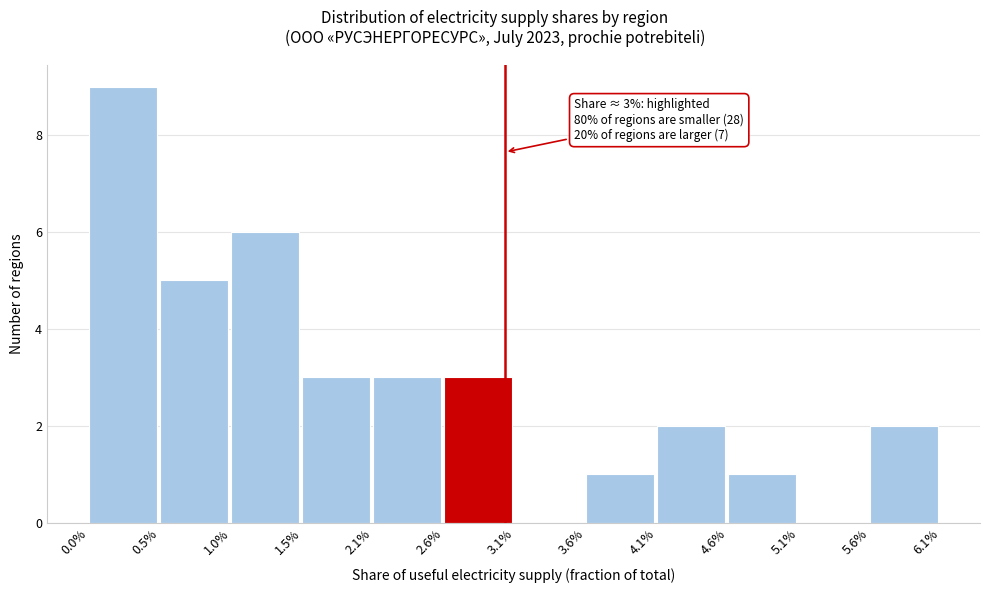

Reading left to right, list all the values displayed in this chart.

0.0%=9	0.5%=5	1.0%=6	1.5%=3	2.1%=3	2.6%=3	3.1%=0	3.6%=1	4.1%=2	4.6%=1	5.1%=0	5.6%=2